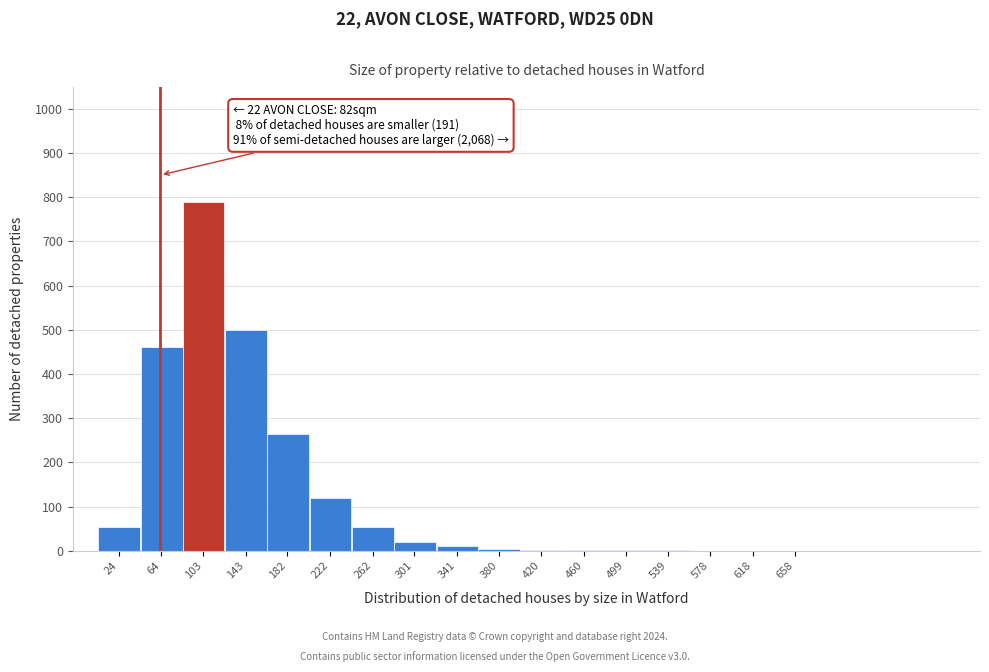

What is the change in value from 103 to 262?

-735